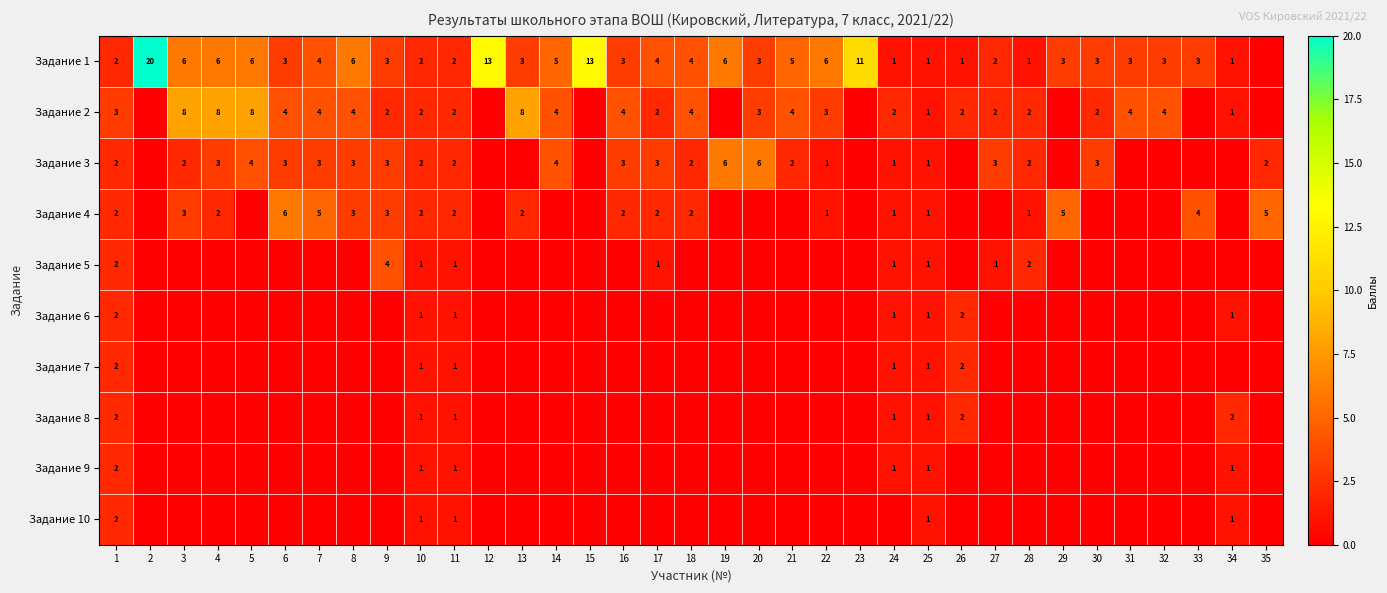

What is the difference between the Задание 1 values at 30 and 4?

3